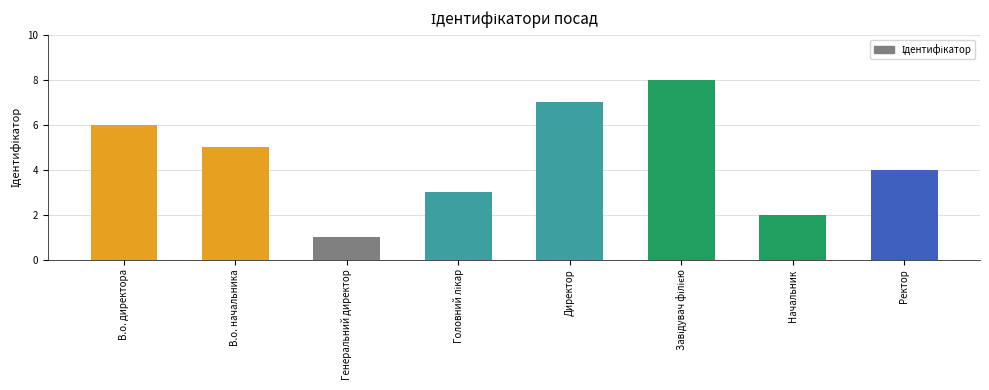

Where is the data nearest to the value 4?

Ректор